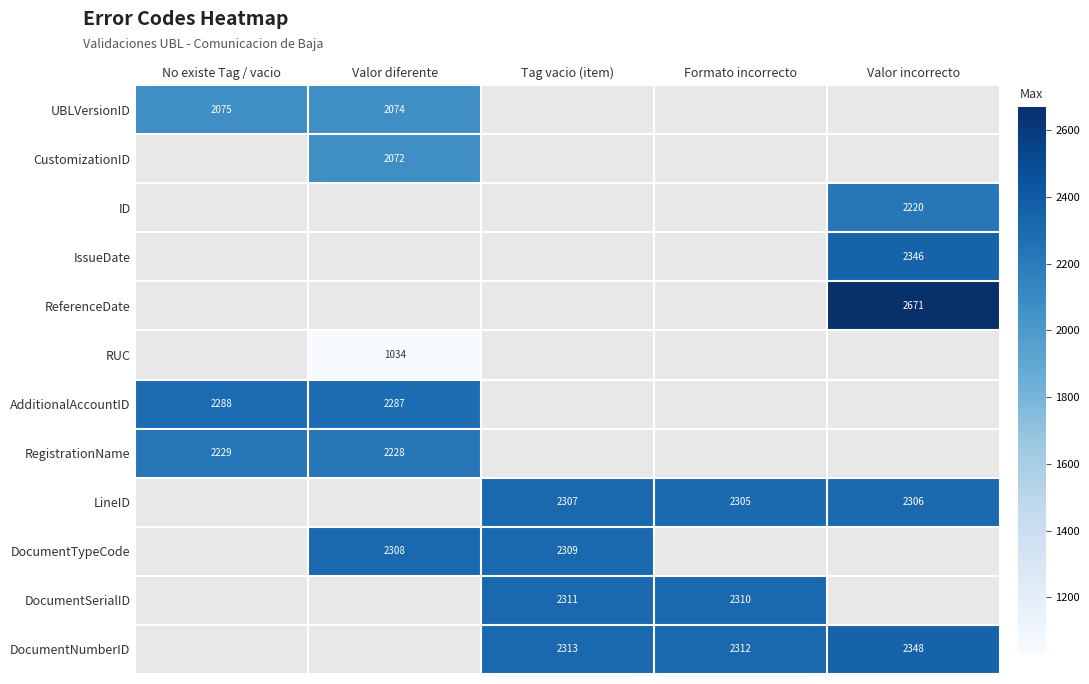

Is the value of RUC at Valor diferente greater than the value of IssueDate at Valor incorrecto?

No